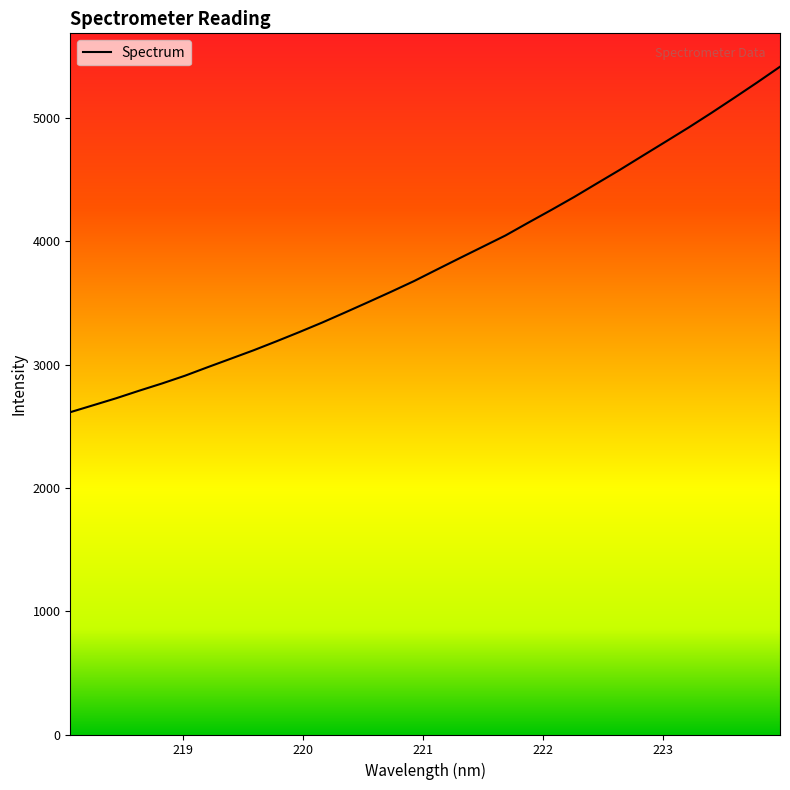

What is the minimum value shown in the chart?

2614.5